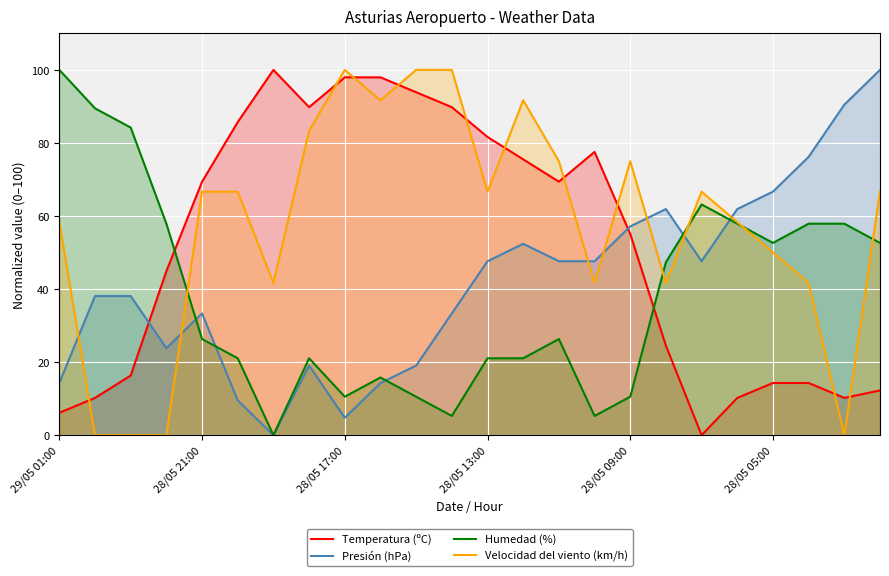

At how many categories does at least one series exceed 43?

24